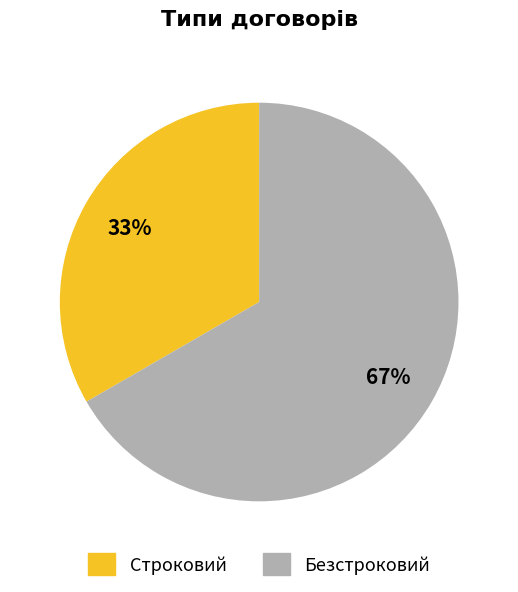

Is there a majority slice in this chart?

Yes